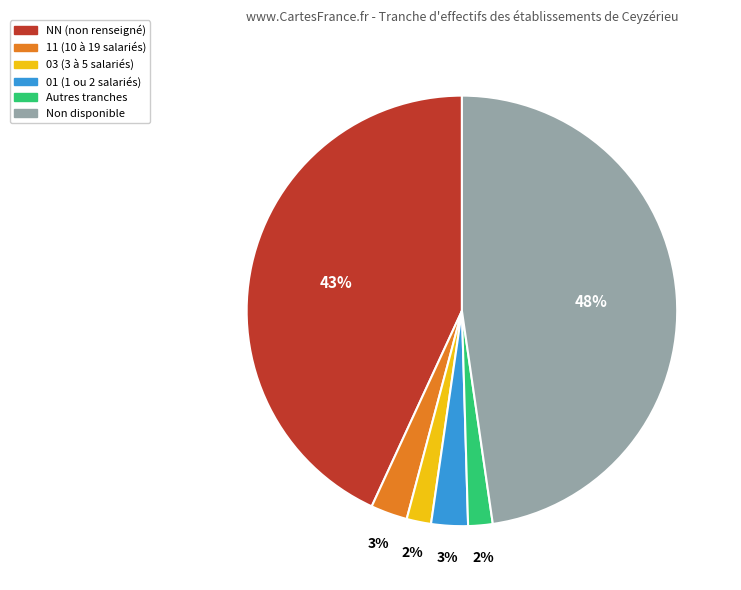

Which has a higher value, 03 (3 à 5 salariés) or Non disponible?

Non disponible